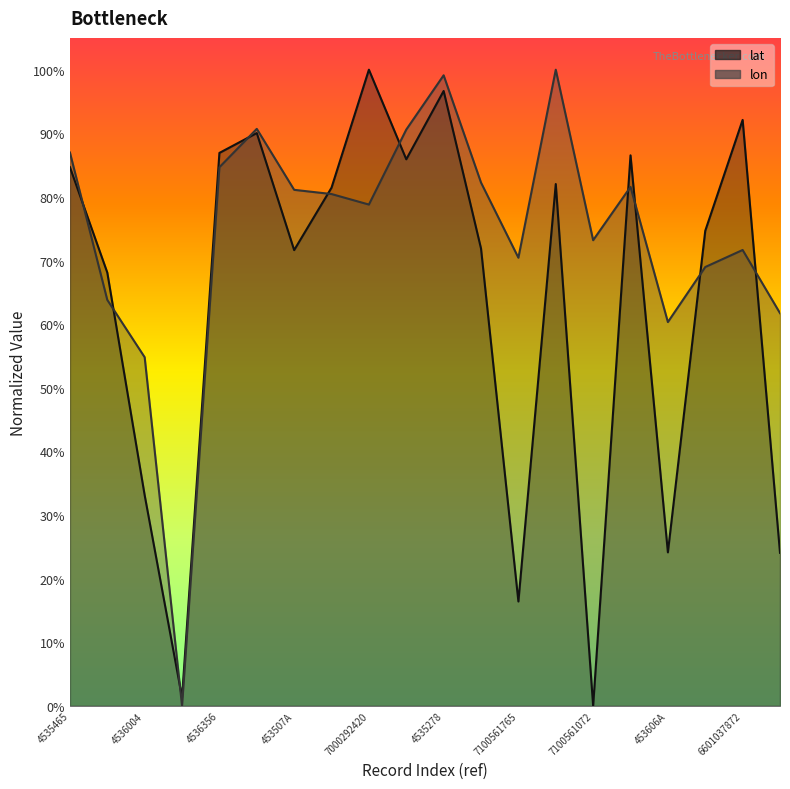

Reading left to right, extract all data points from this chart.

lat: 0.8	0.7	0.3	0.0	0.9	0.9	0.7	0.8	1.0	0.9	1.0	0.7	0.2	0.8	0.0	0.9	0.2	0.7	0.9	0.2
lon: 0.9	0.6	0.5	0.0	0.8	0.9	0.8	0.8	0.8	0.9	1.0	0.8	0.7	1.0	0.7	0.8	0.6	0.7	0.7	0.6